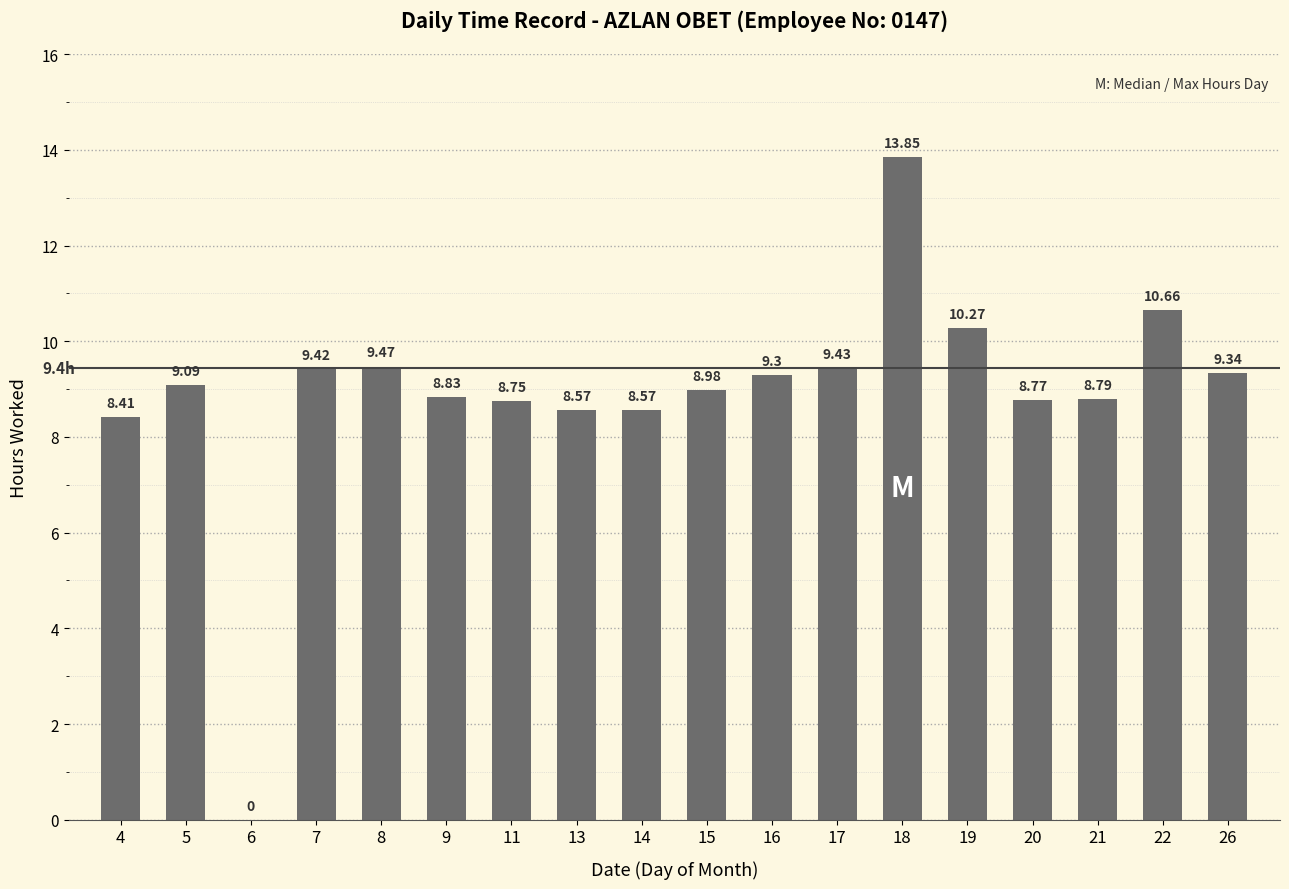

What is the sum of the values at 14 and 7?

18.0